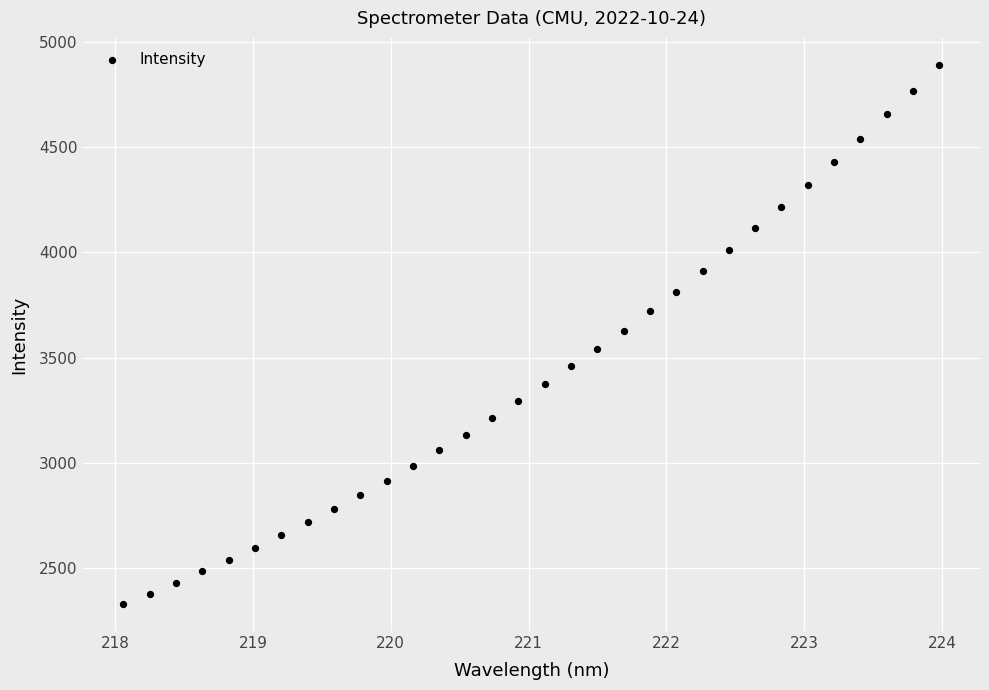

What is the range of X values (max minus min)?

5.9